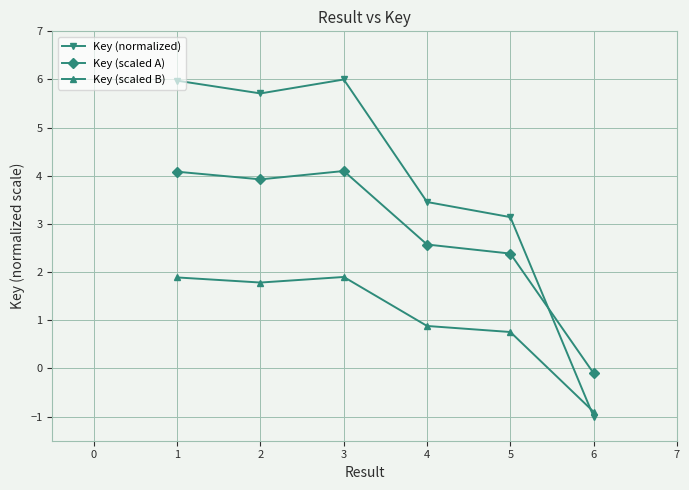

What is the average value of the Key (normalized) series?

3.9